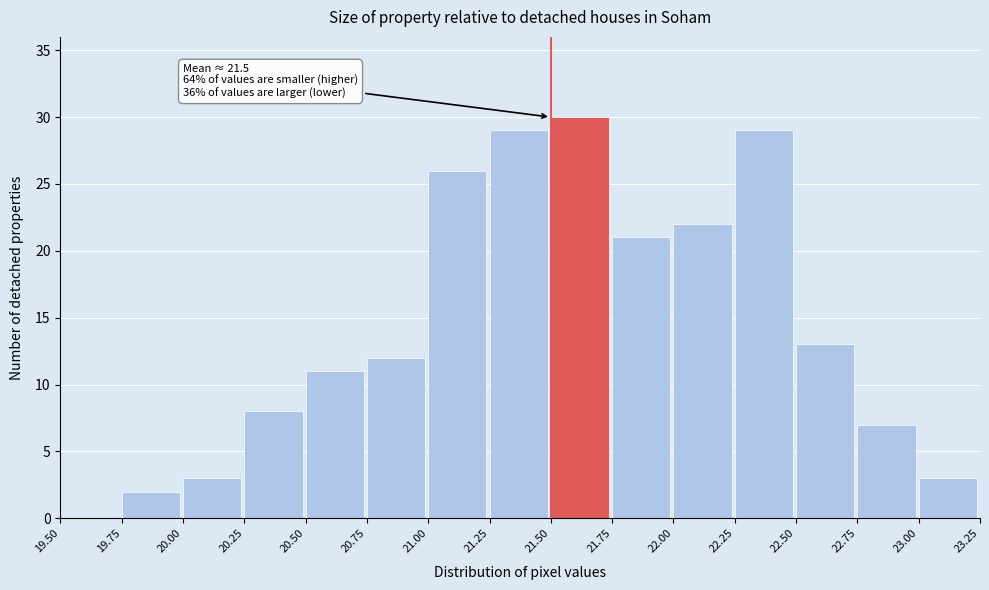

Which range on the x-axis has the tallest bar?

21.50 to 21.75